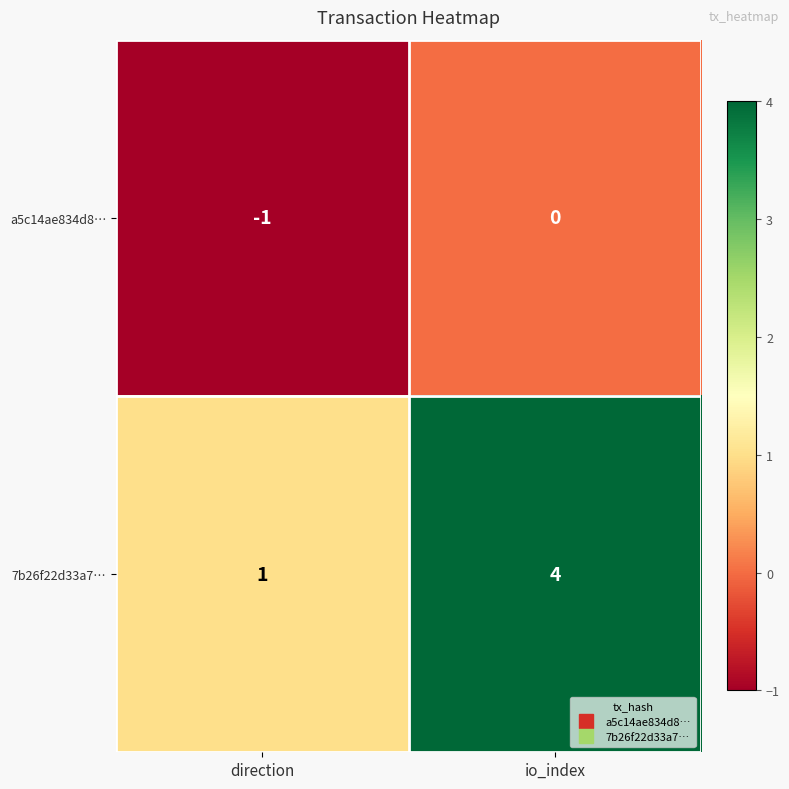

What is the spread (max minus min) of values at io_index?

4